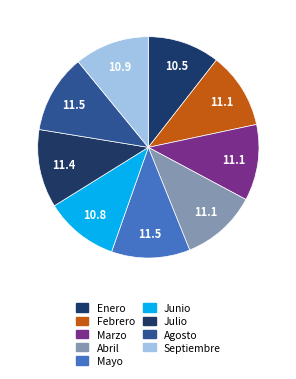

Rank the categories by value from highest to lowest.

Agosto, Mayo, Julio, Febrero, Marzo, Abril, Septiembre, Junio, Enero